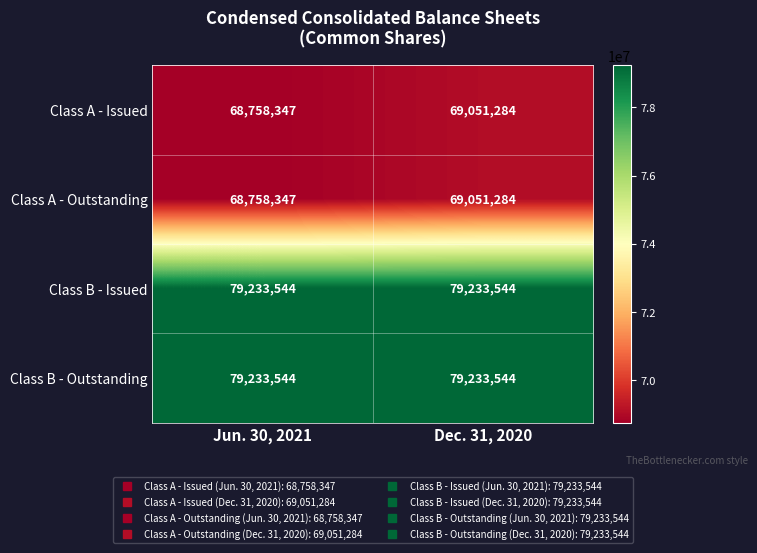

Reading right to left, what are all the values shown in this chart?

Class A - Issued: Dec. 31, 2020=69051284	Jun. 30, 2021=68758347
Class A - Outstanding: Dec. 31, 2020=69051284	Jun. 30, 2021=68758347
Class B - Issued: Dec. 31, 2020=79233544	Jun. 30, 2021=79233544
Class B - Outstanding: Dec. 31, 2020=79233544	Jun. 30, 2021=79233544